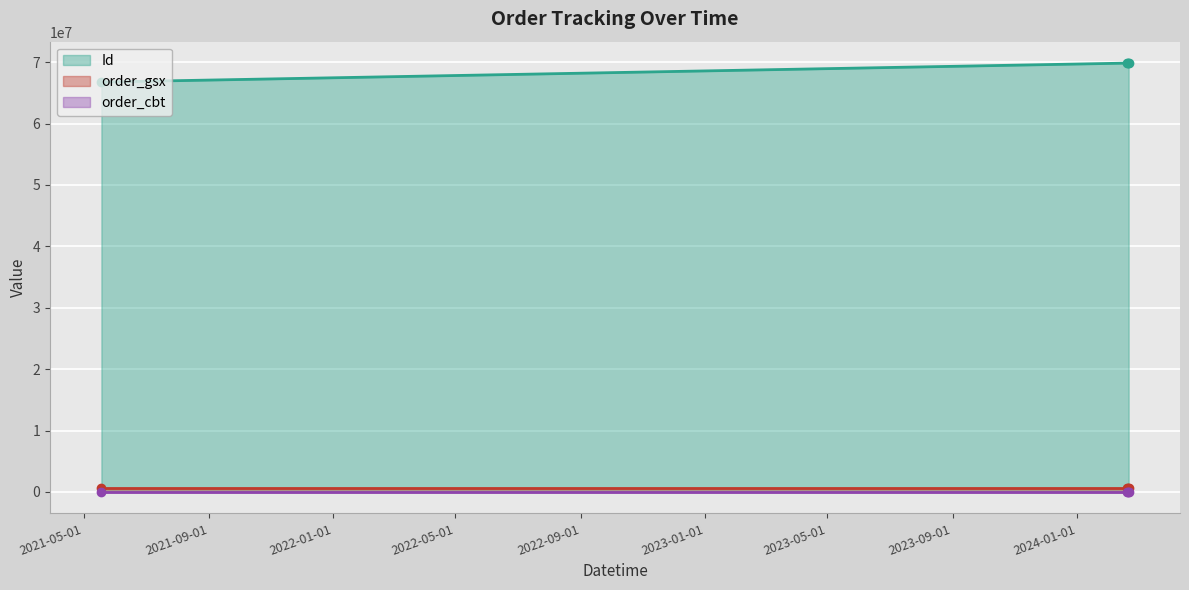

Is it true that Id equals 66766821 at 2021-05-18 11:11:40?

True